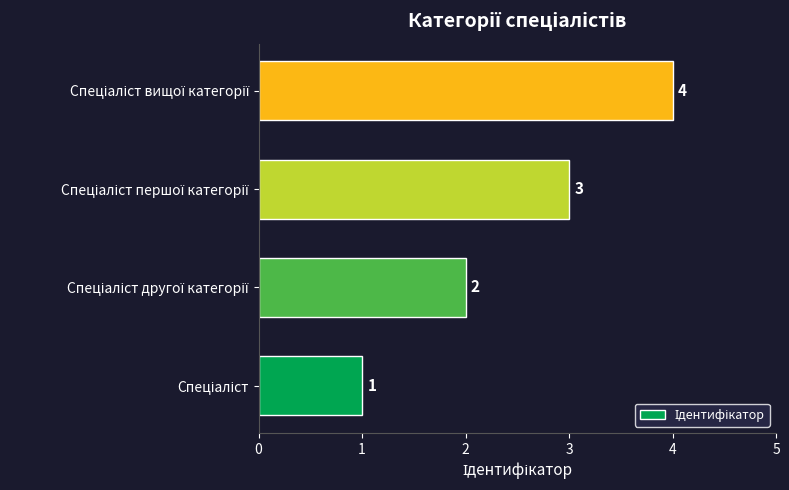

Count the number of categories in the chart.

4